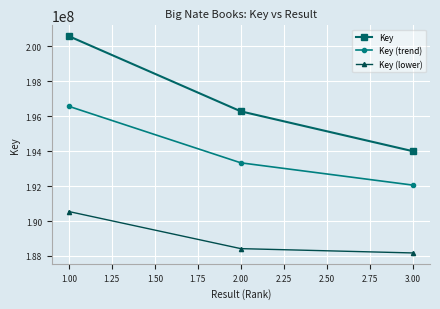

How many values in the Key (trend) series exceed 193327295?

2